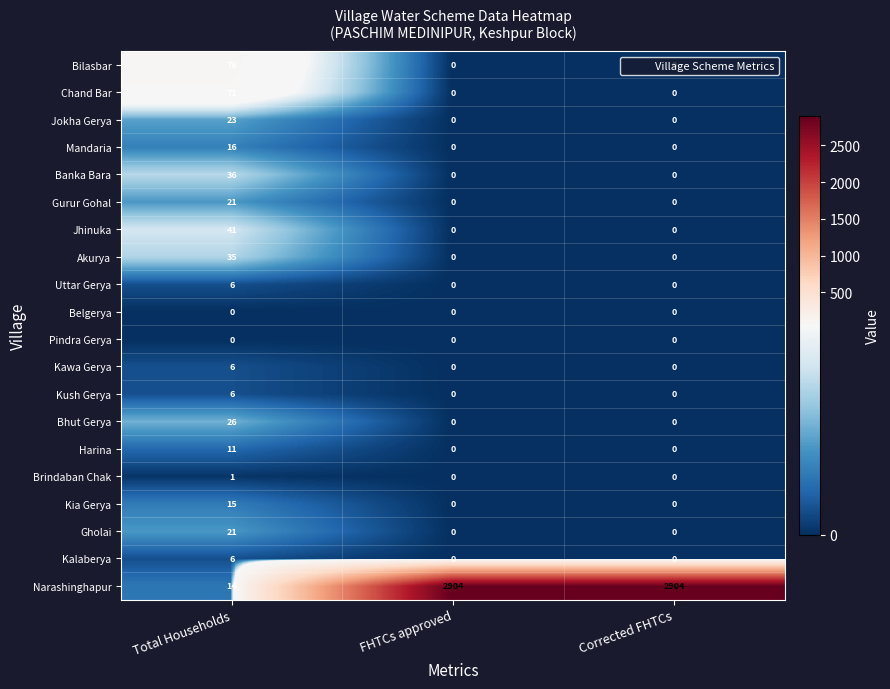

Is it true that Kawa Gerya equals 4 at FHTCs approved?

False